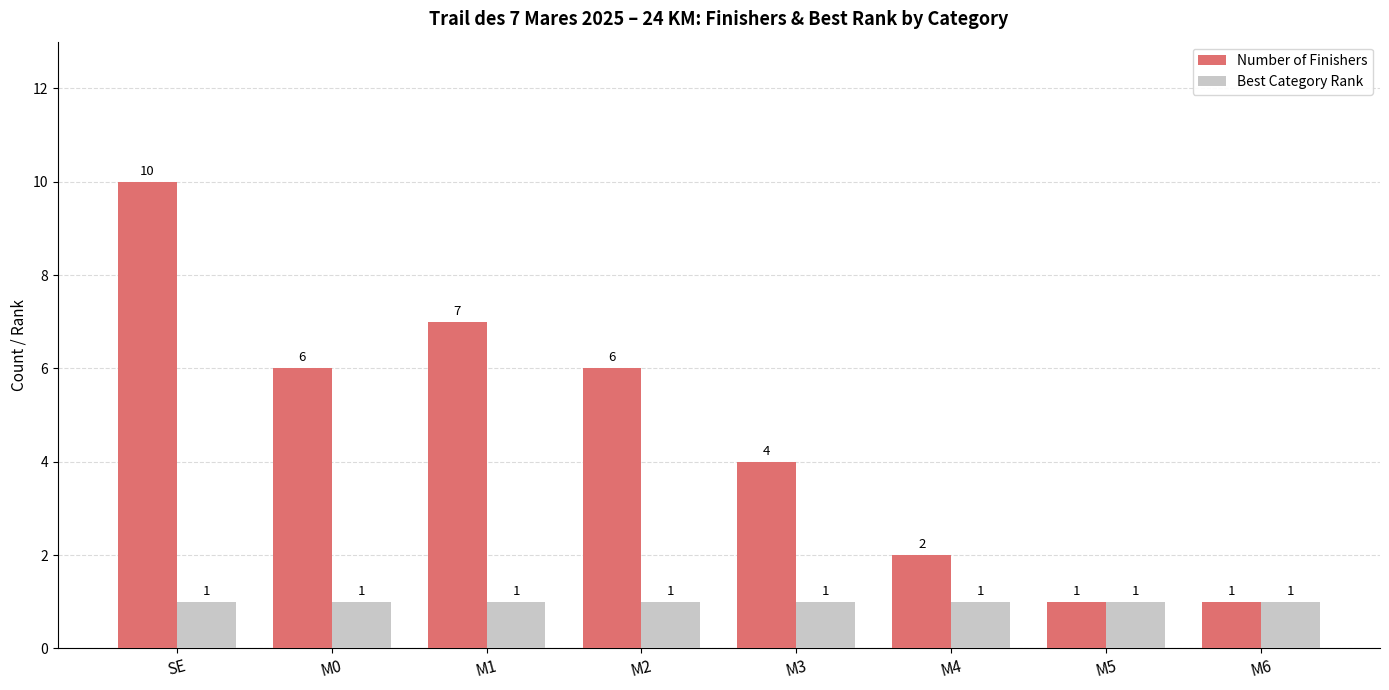

What is the difference between the Number of Finishers values at M2 and M5?

5